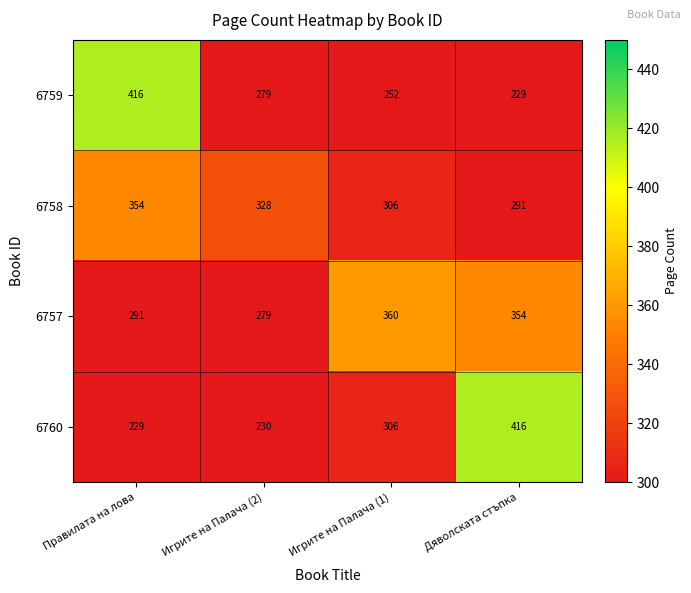

What is the minimum value shown in the chart?

229